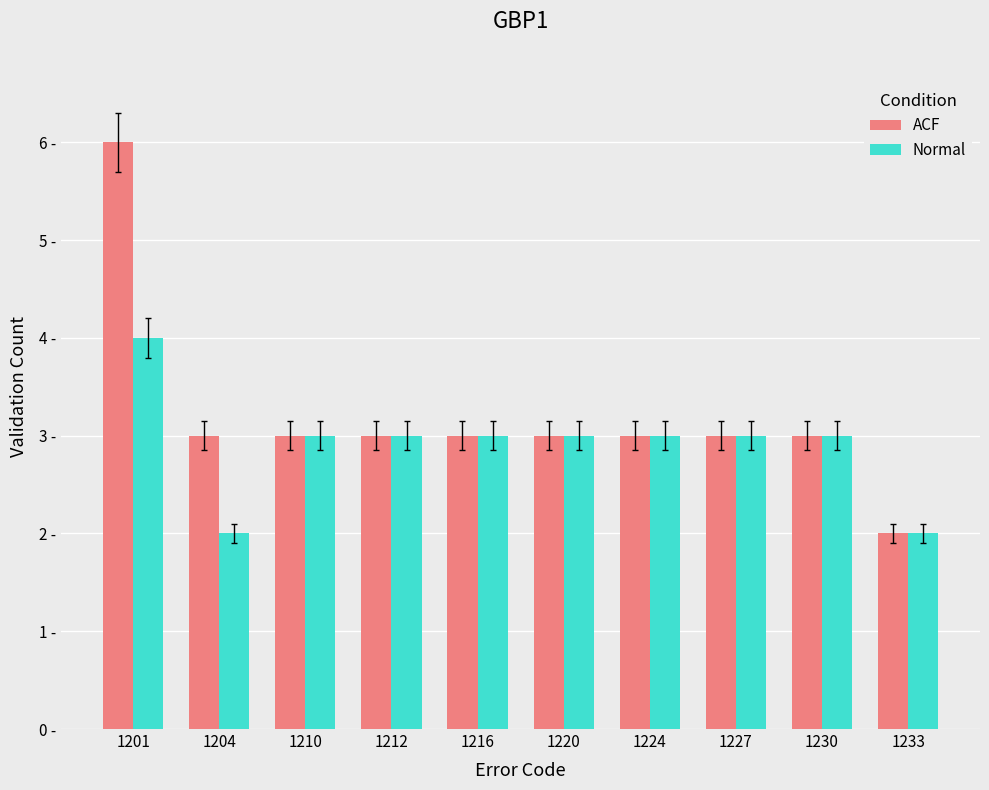

Where is Normal nearest to the value 3?

1210